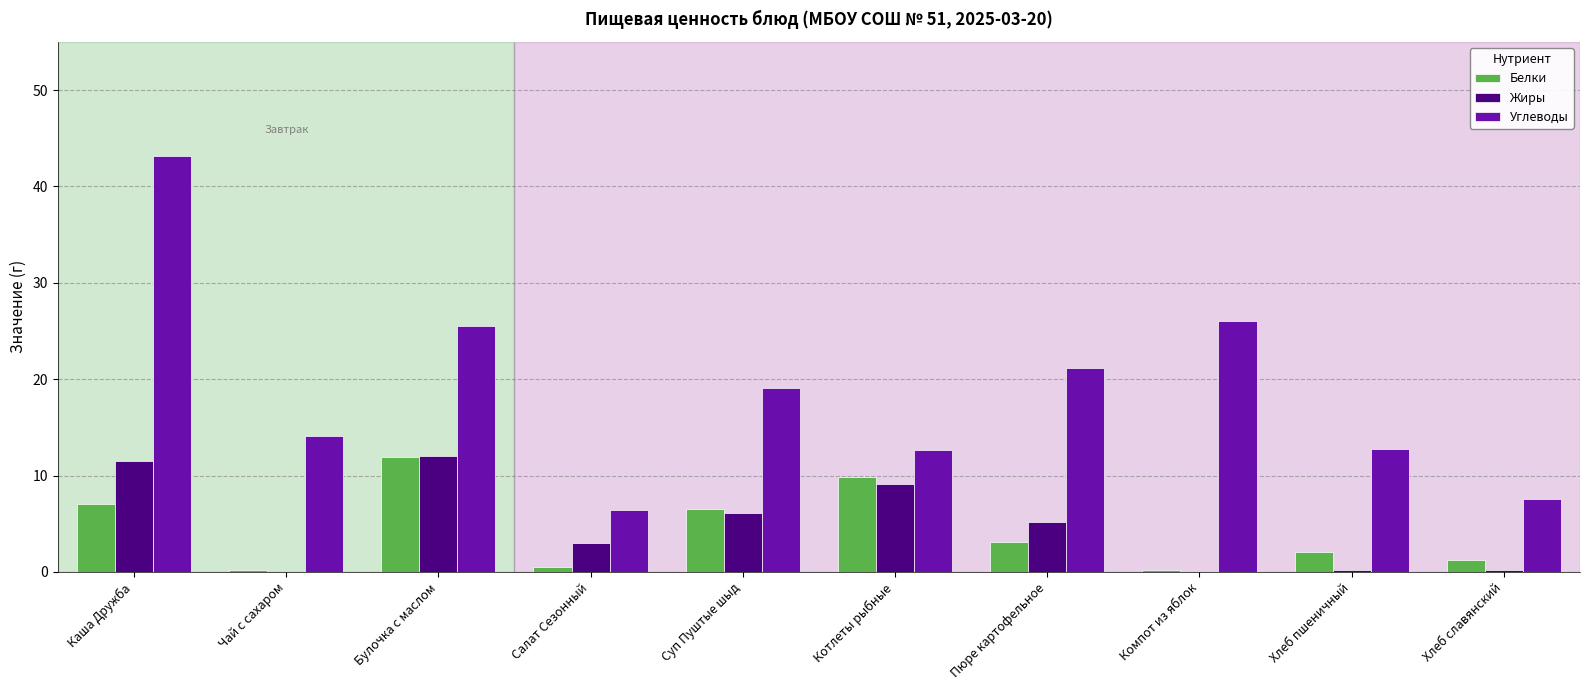

Where is Углеводы nearest to the value 24?

Булочка с маслом